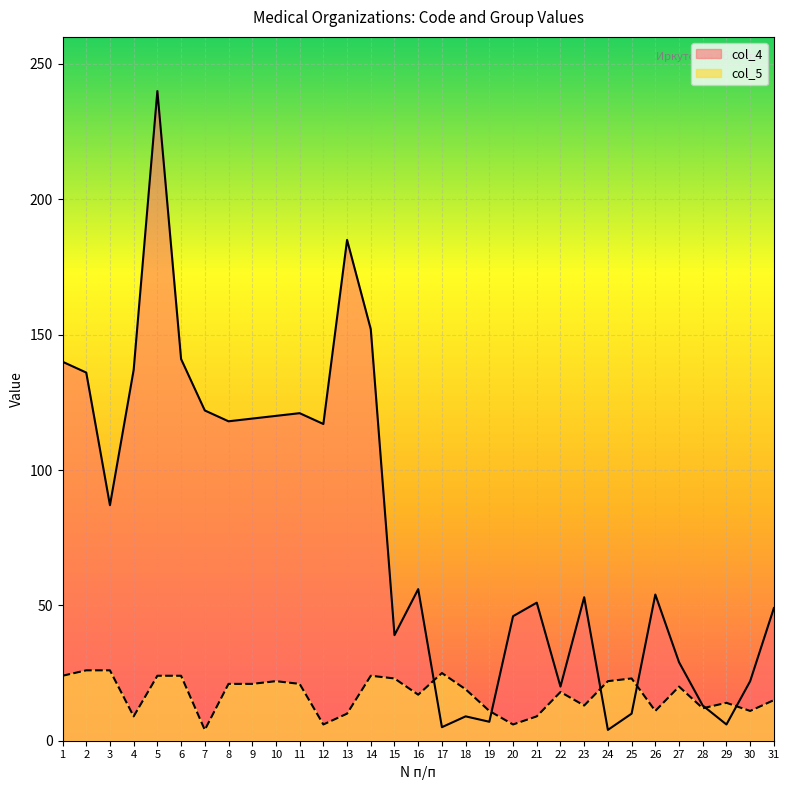

In col_4, how many points are lower than both neighbors (excluding endpoints)?

9